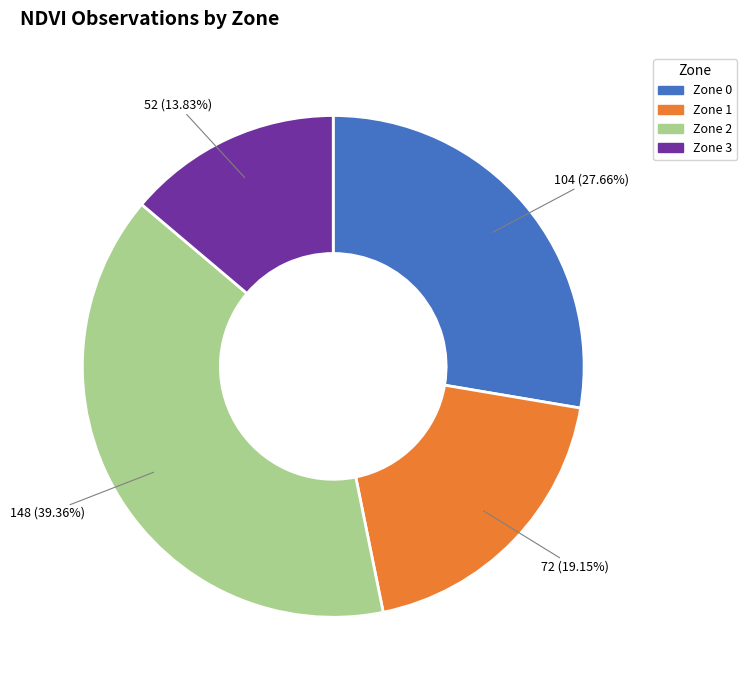

Does Zone 2 account for over 50% of the chart?

No